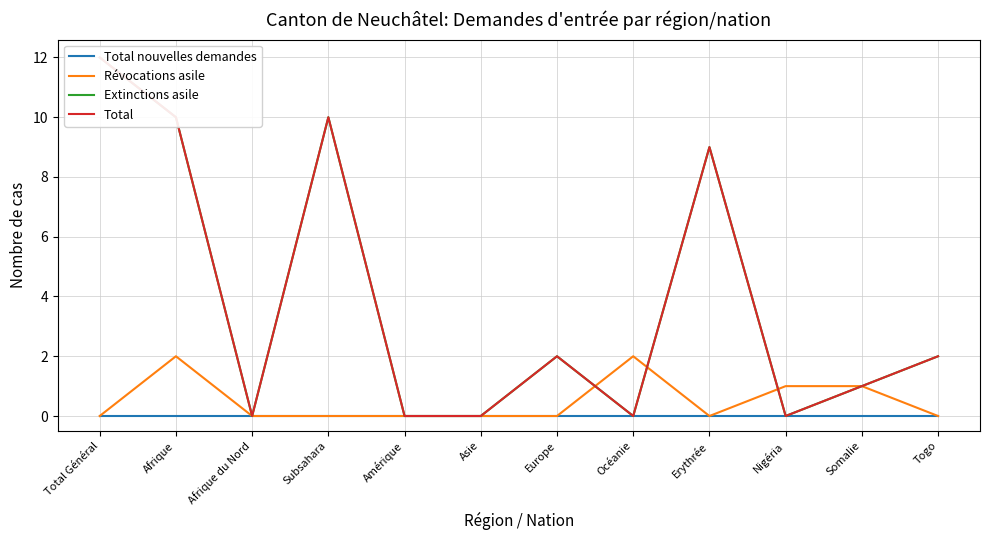

At how many categories does at least one series exceed 1?

7